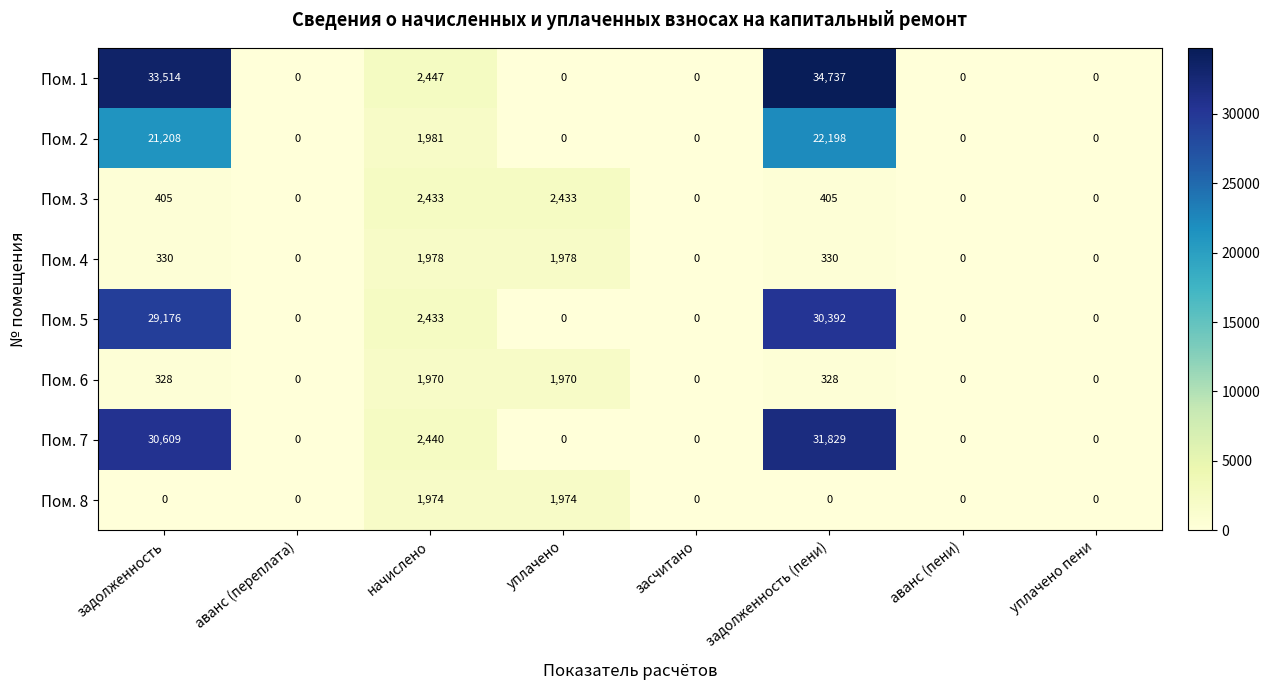

What is the sum of all Пом. 6 values?

4596